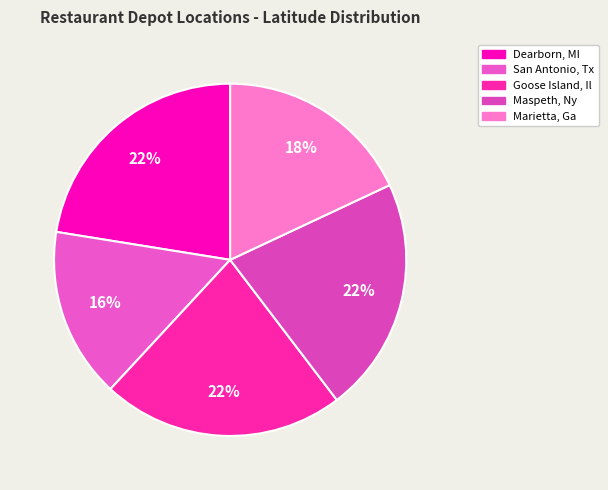

The Marietta, Ga slice represents 18% of the pie. True or false?

True